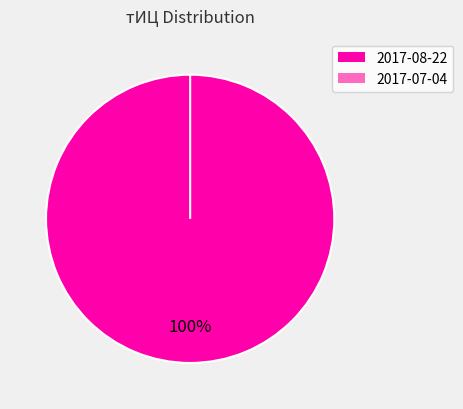

Is the sum of 2017-08-22 and 2017-07-04 greater than half?

Yes